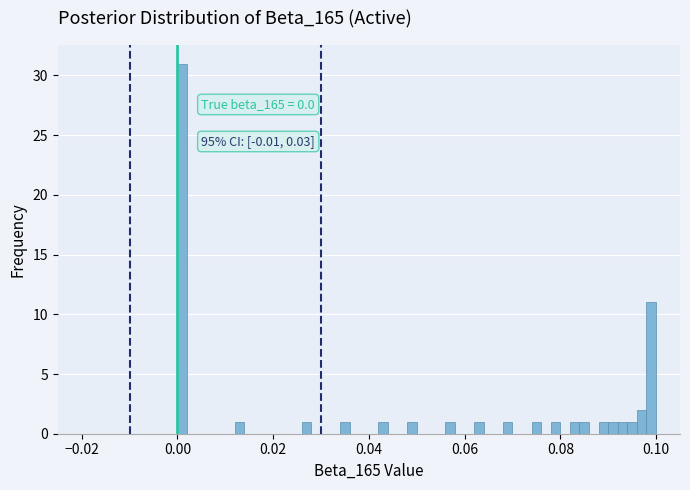

Read against the x-axis, roughly where is the centre of the tallest bar?

0.002